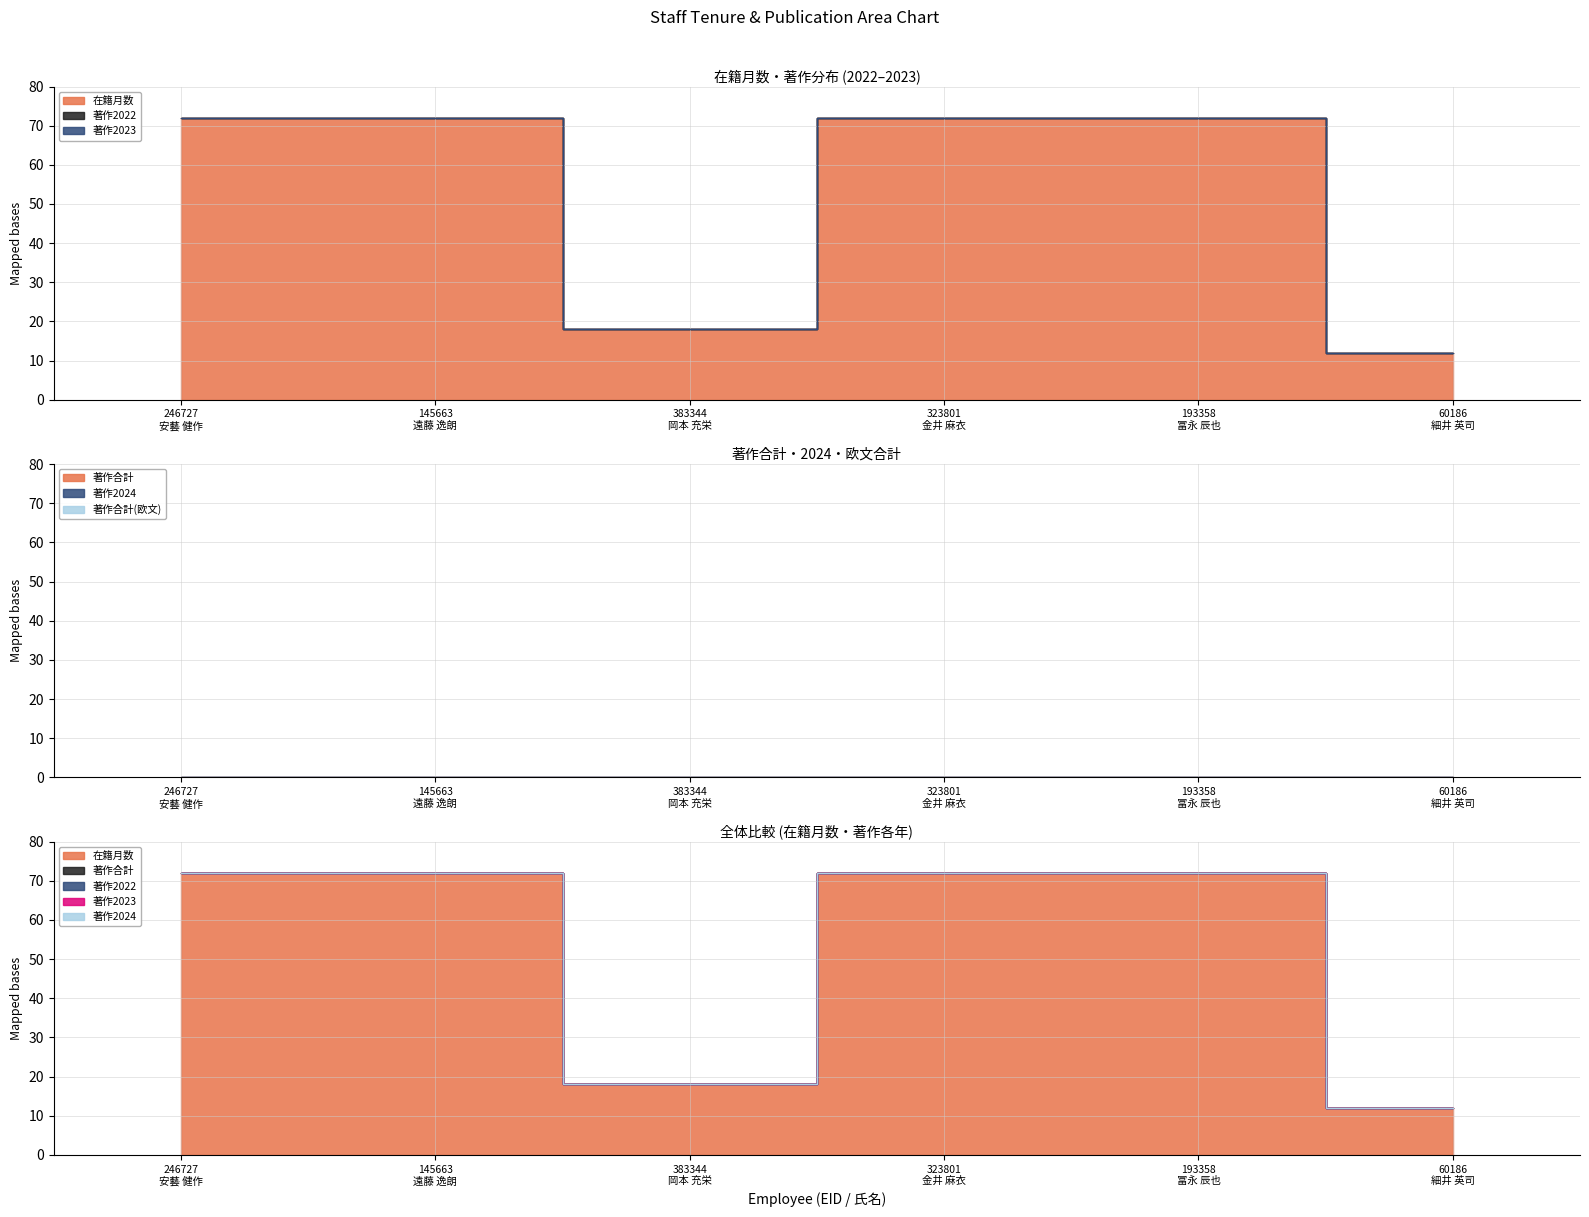

Reading right to left, what are all the values shown in this chart?

在籍月数: 60186
細井 英司=12	193358
冨永 辰也=72	323801
金井 麻衣=72	383344
岡本 充栄=18	145663
遠藤 逸朗=72	246727
安藝 健作=72
著作2022: 60186
細井 英司=0	193358
冨永 辰也=0	323801
金井 麻衣=0	383344
岡本 充栄=0	145663
遠藤 逸朗=0	246727
安藝 健作=0
著作2023: 60186
細井 英司=0	193358
冨永 辰也=0	323801
金井 麻衣=0	383344
岡本 充栄=0	145663
遠藤 逸朗=0	246727
安藝 健作=0
著作2024: 60186
細井 英司=0	193358
冨永 辰也=0	323801
金井 麻衣=0	383344
岡本 充栄=0	145663
遠藤 逸朗=0	246727
安藝 健作=0
著作合計: 60186
細井 英司=0	193358
冨永 辰也=0	323801
金井 麻衣=0	383344
岡本 充栄=0	145663
遠藤 逸朗=0	246727
安藝 健作=0
著作合計(欧文): 60186
細井 英司=0	193358
冨永 辰也=0	323801
金井 麻衣=0	383344
岡本 充栄=0	145663
遠藤 逸朗=0	246727
安藝 健作=0